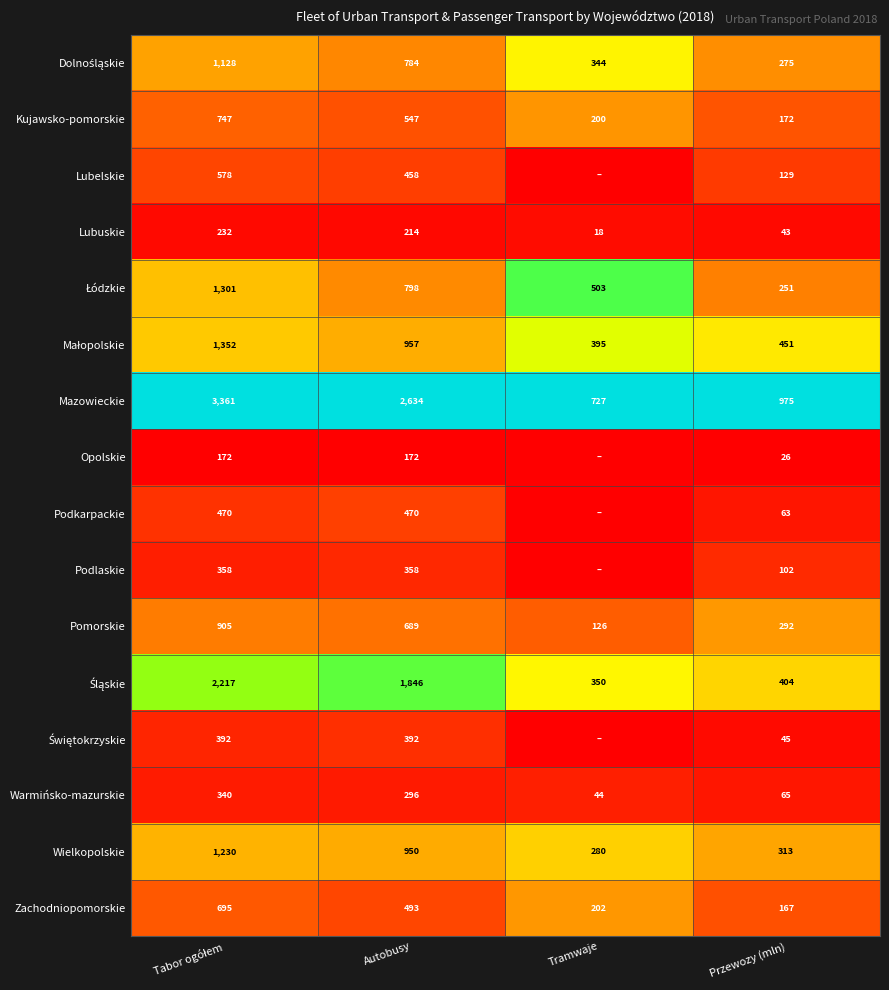

What is the difference between the Warmińsko-mazurskie values at Autobusy and Tramwaje?

252